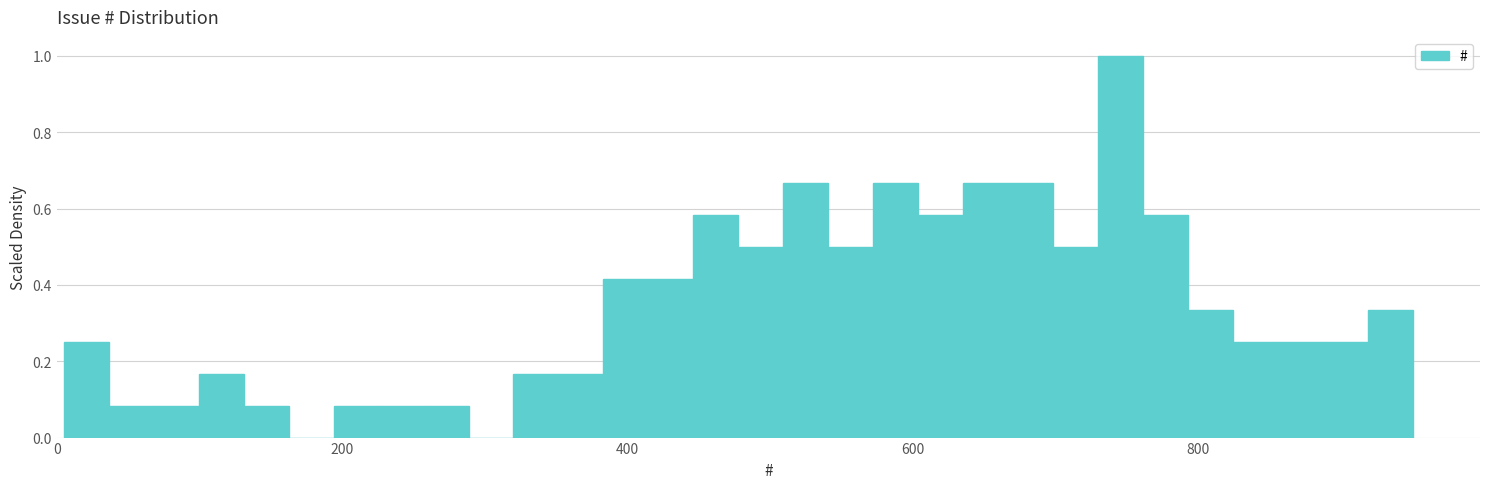

Read against the x-axis, roughly where is the centre of the tallest bar?

740